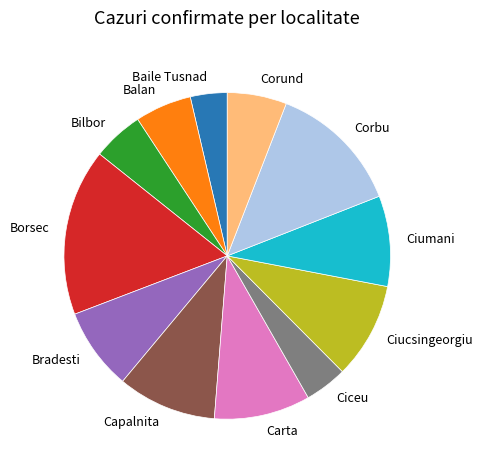

What is the ratio of the value at Corbu to the value at Borsec?

0.8